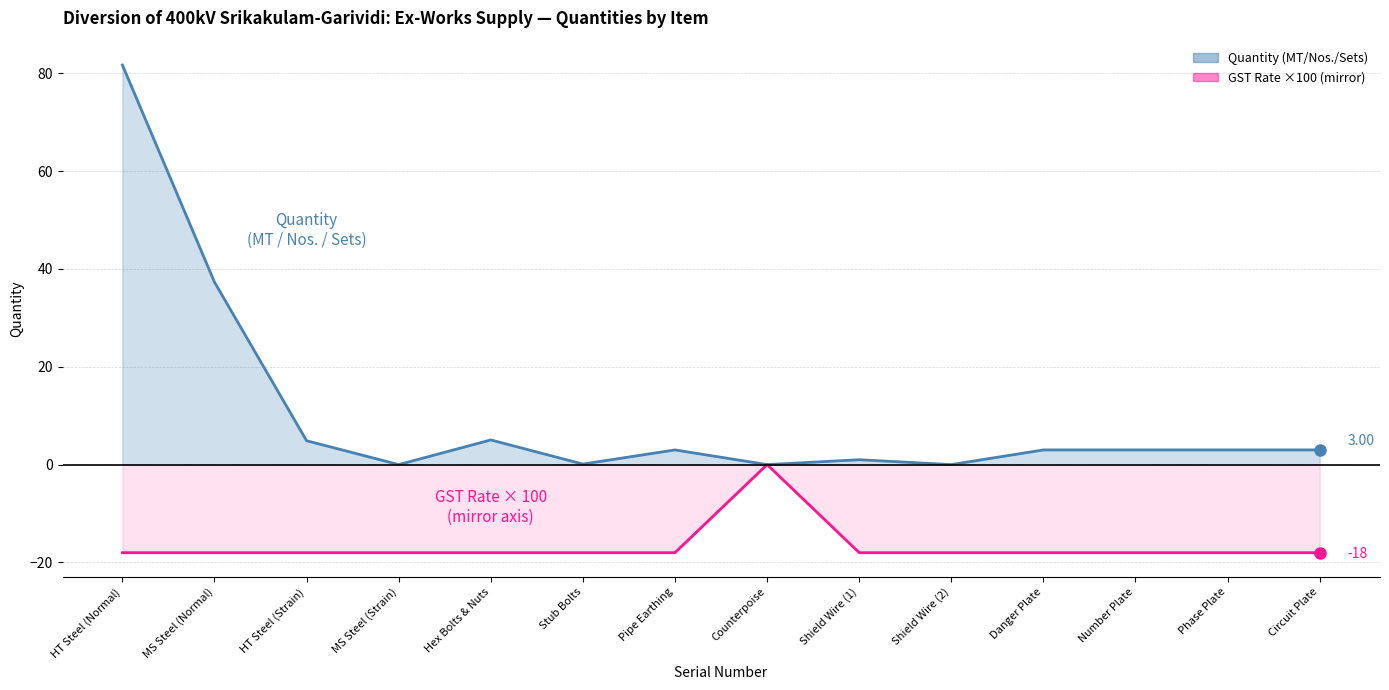

List the labels in order of GST Rate ×100 (mirror) value, smallest first.

HT Steel (Normal), MS Steel (Normal), HT Steel (Strain), MS Steel (Strain), Hex Bolts & Nuts, Stub Bolts, Pipe Earthing, Shield Wire (1), Shield Wire (2), Danger Plate, Number Plate, Phase Plate, Circuit Plate, Counterpoise